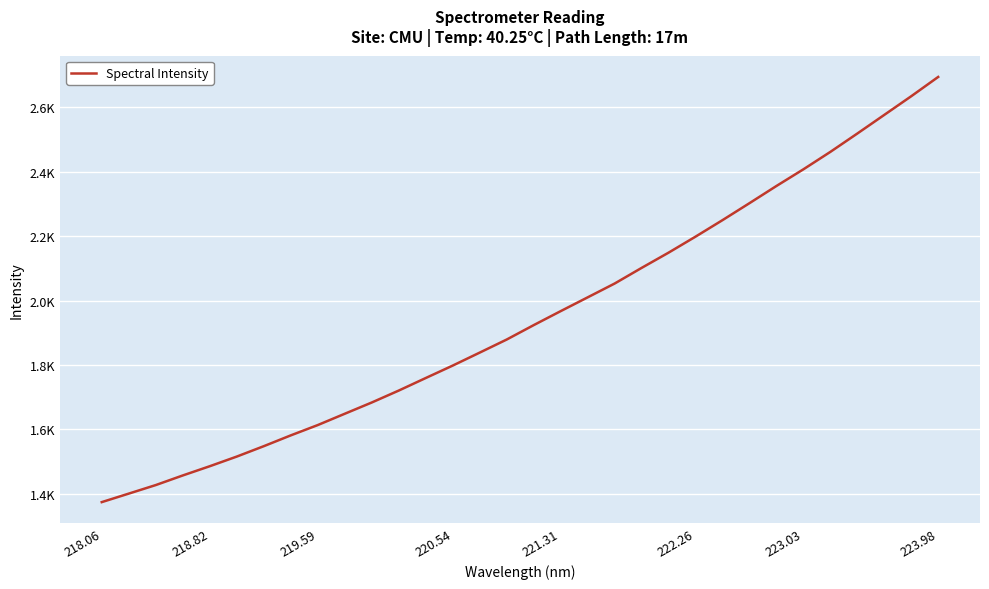

Which category has the lowest value across all series?

218.06